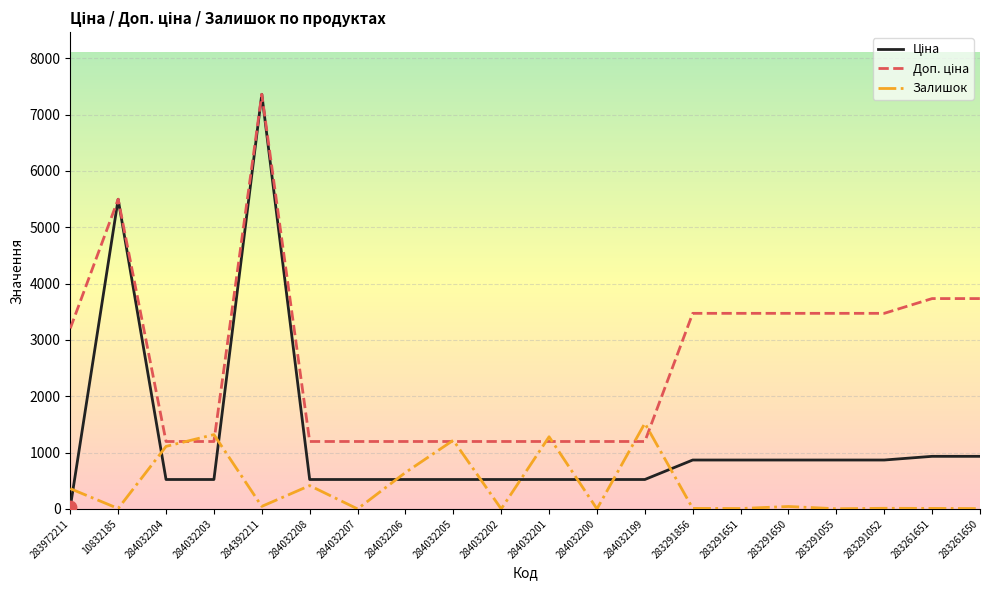

What is the maximum value shown in the chart?

7360.2